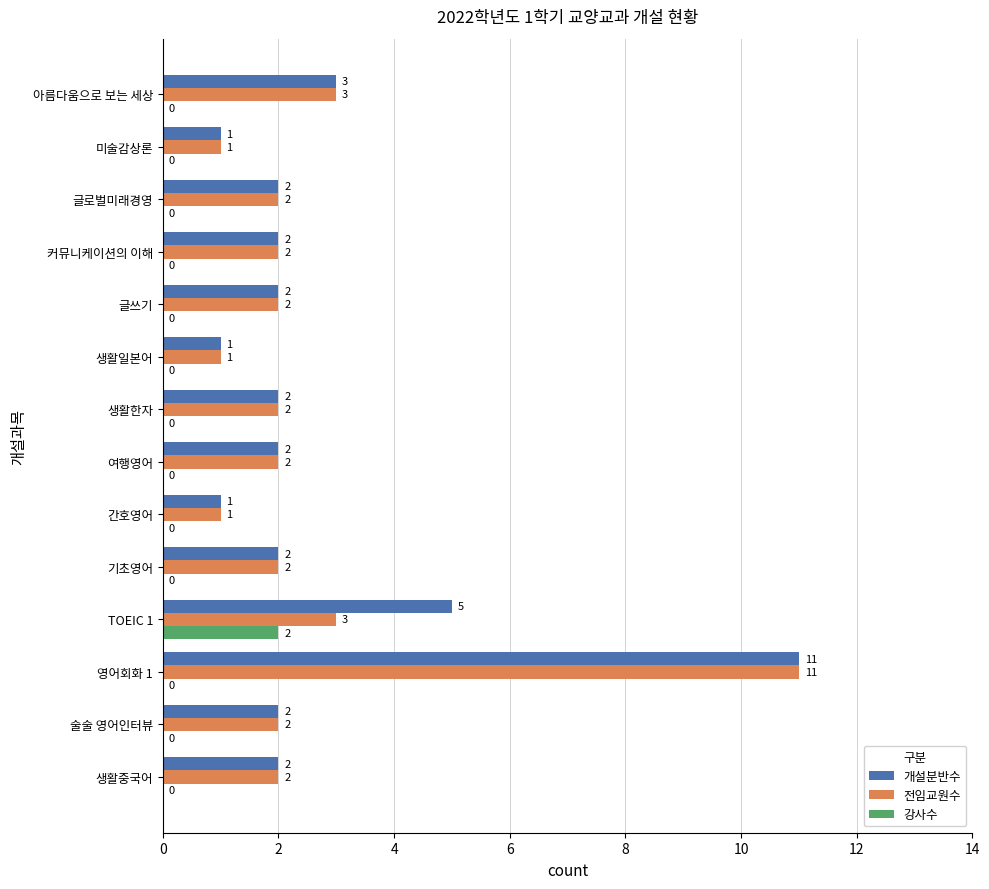

At which category is the sum across all series the highest?

영어회화 1